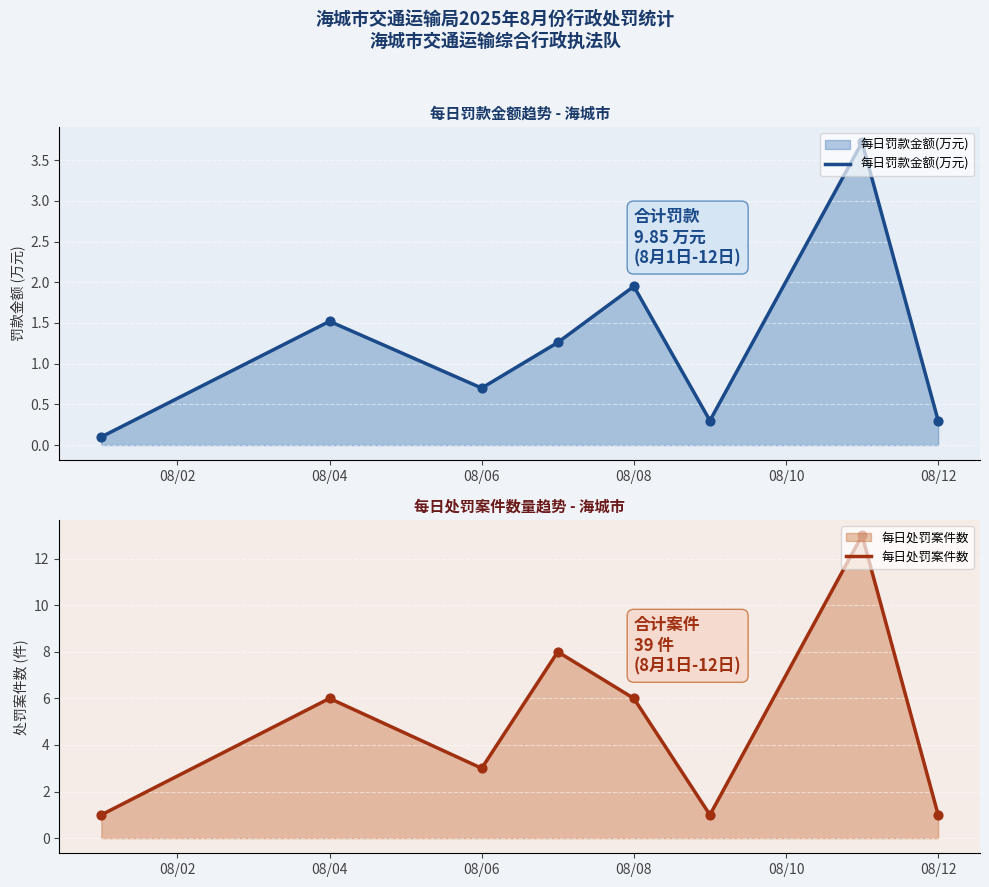

Which series contains the lowest Y value?

每日罚款金额(万元)